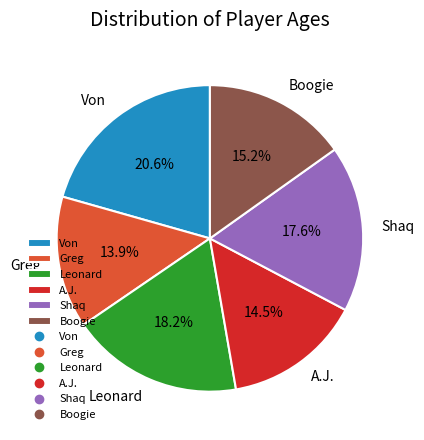

Is there any slice that represents more than half of the pie?

No